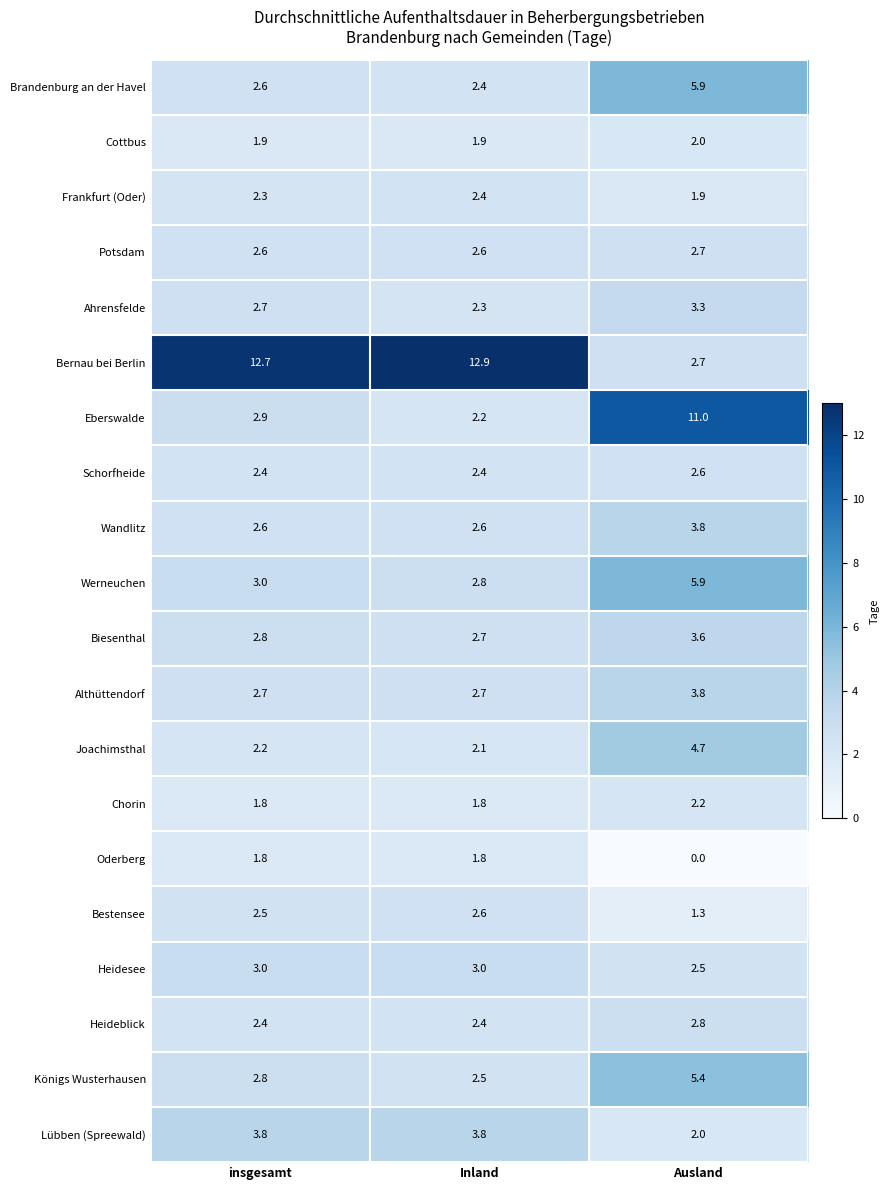

The Eberswalde series shows 14.3 at Ausland. True or false?

False